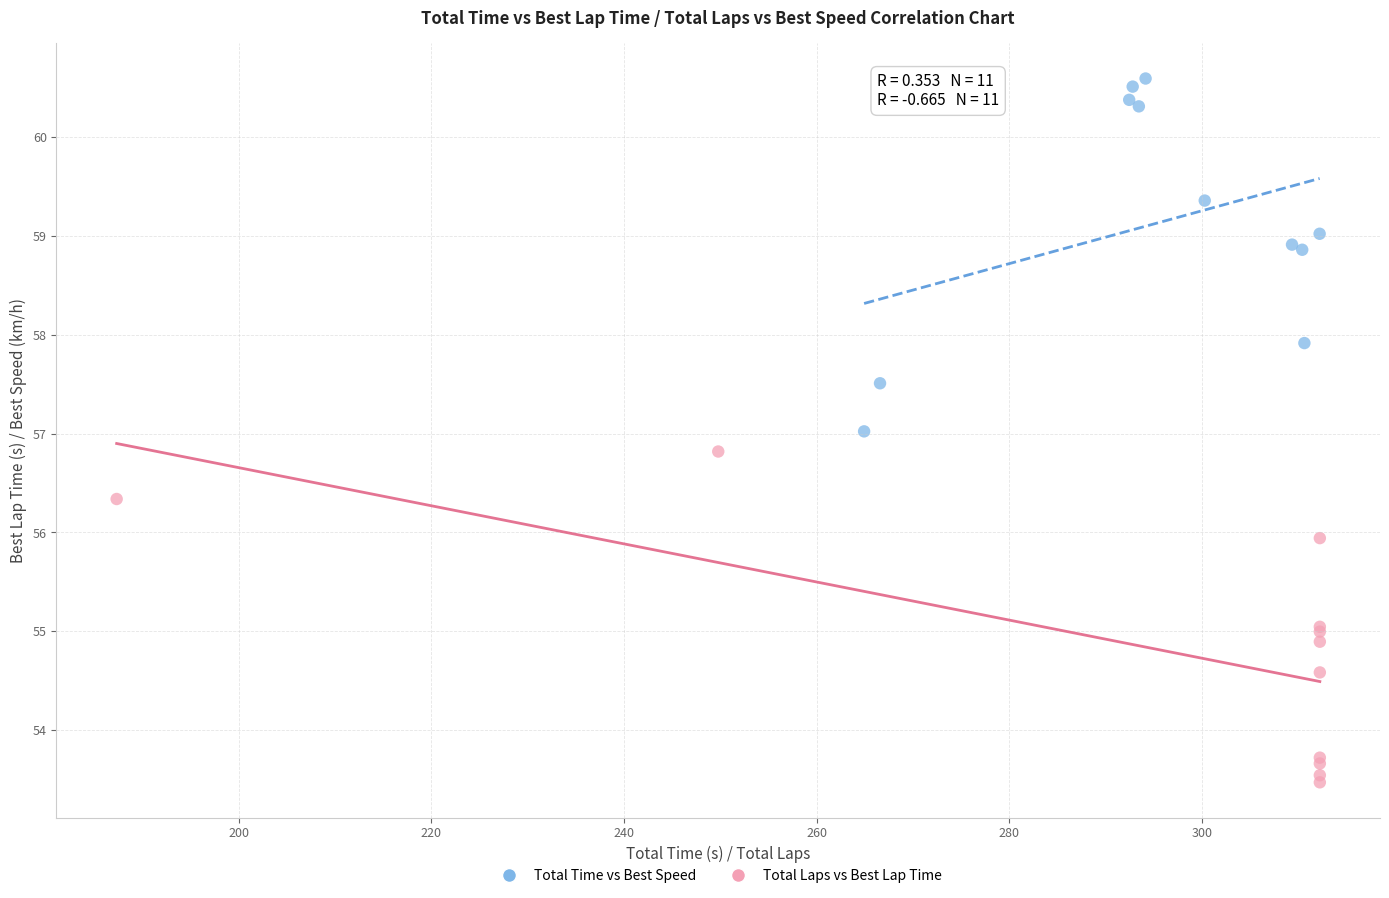

Which series contains the lowest Y value?

Total Laps vs Best Lap Time